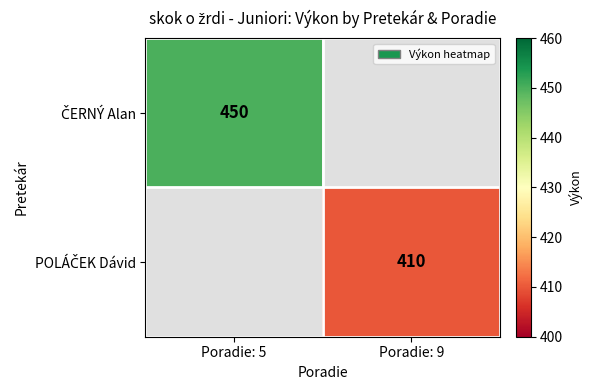

Count the number of data series in this chart.

2